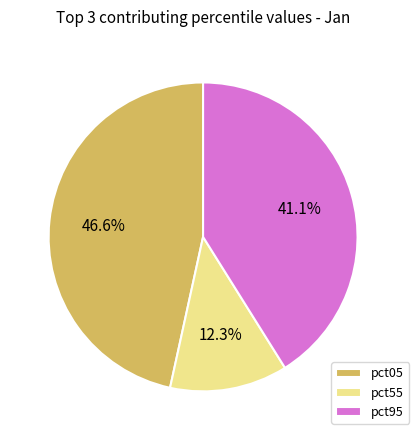

How many slices are in this pie chart?

3